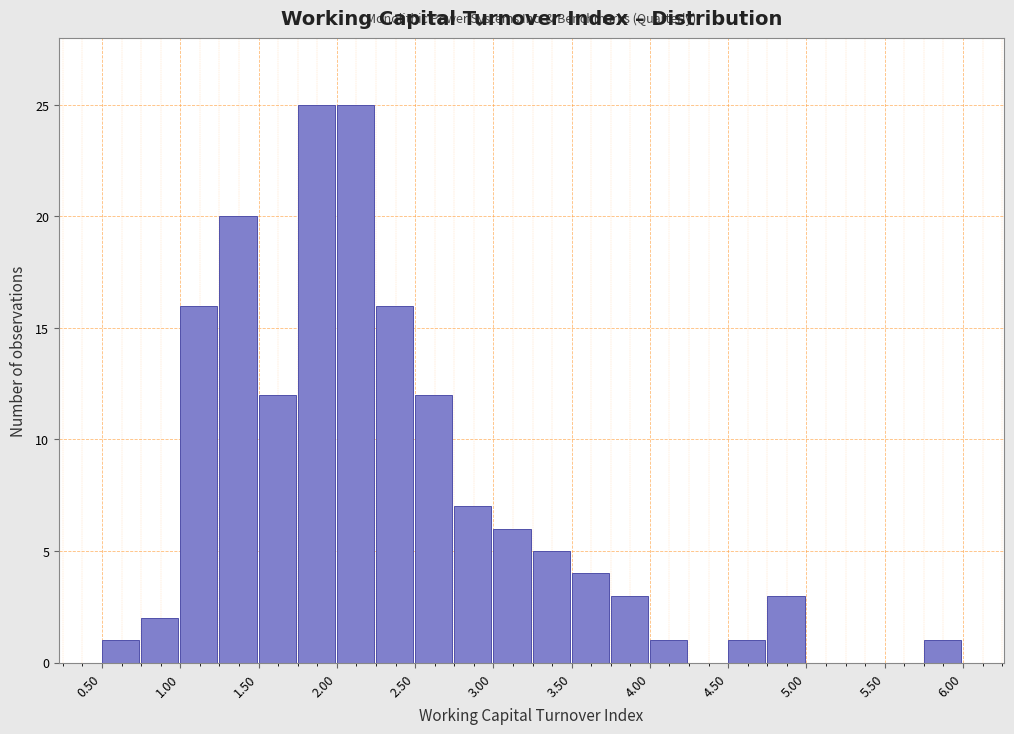

Reading left to right, list every bar in this chart as the range it spans on the x-axis followed by its height. The values are not printed on the chart, so give them approximately, as read against the axis.

0.50 to 0.75: 1
0.75 to 1.00: 2
1.00 to 1.25: 16
1.25 to 1.50: 20
1.50 to 1.75: 12
1.75 to 2.00: 25
2.00 to 2.25: 25
2.25 to 2.50: 16
2.50 to 2.75: 12
2.75 to 3.00: 7
3.00 to 3.25: 6
3.25 to 3.50: 5
3.50 to 3.75: 4
3.75 to 4.00: 3
4.00 to 4.25: 1
4.25 to 4.50: 0
4.50 to 4.75: 1
4.75 to 5.00: 3
5.00 to 5.25: 0
5.25 to 5.50: 0
5.50 to 5.75: 0
5.75 to 6.00: 1